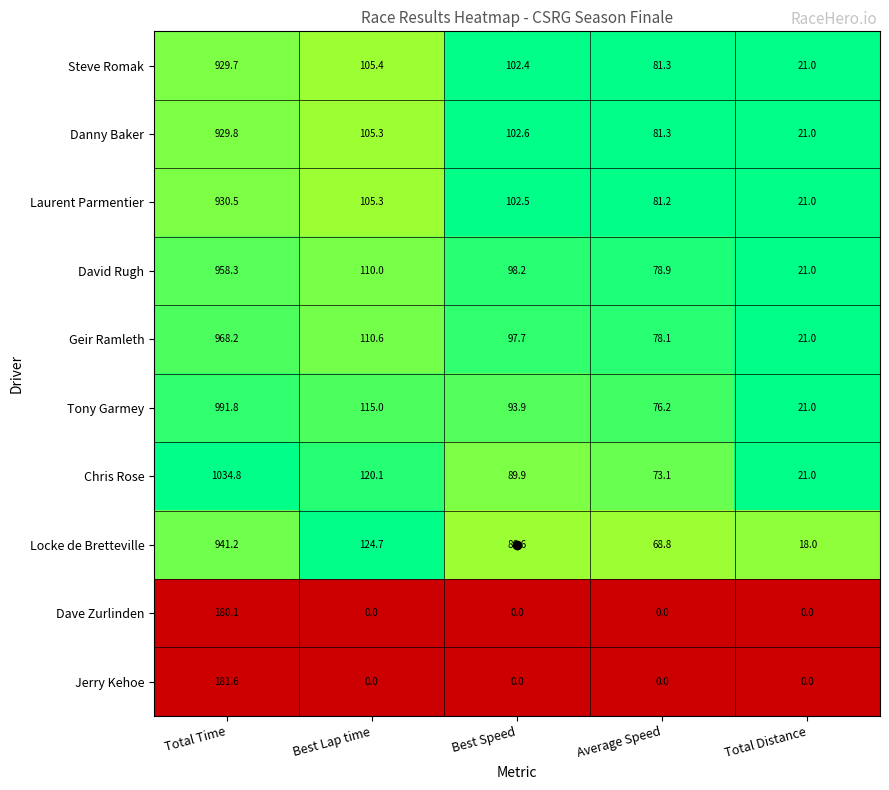

What is the difference between the Geir Ramleth values at Total Time and Average Speed?

890.1